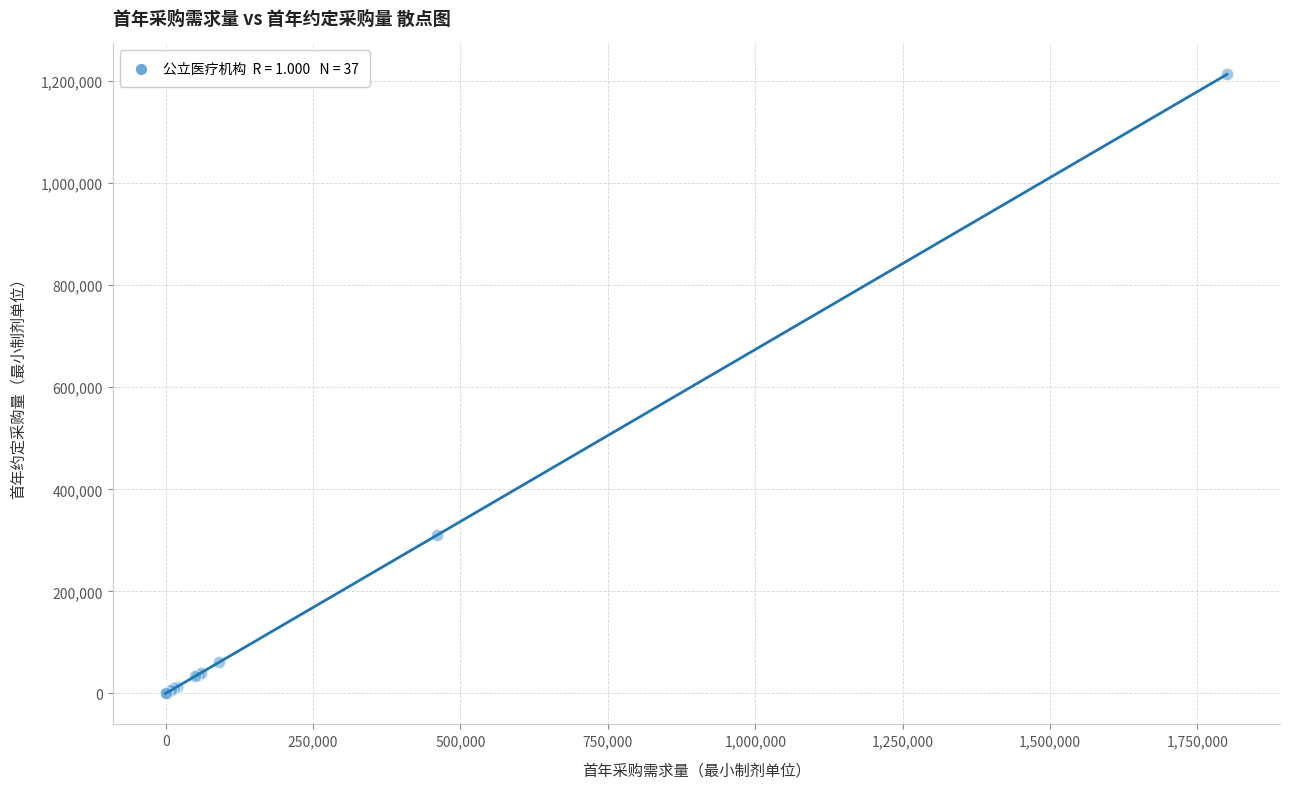

What Y value in the scatter plot is closest to 606577?

310028